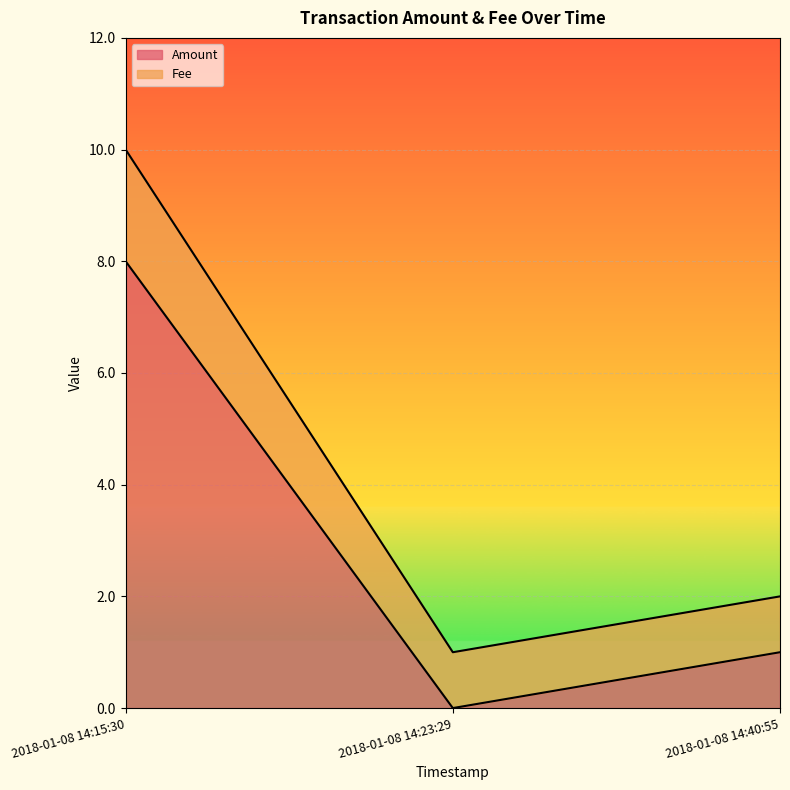

Which series has the widest spread of values?

Fee